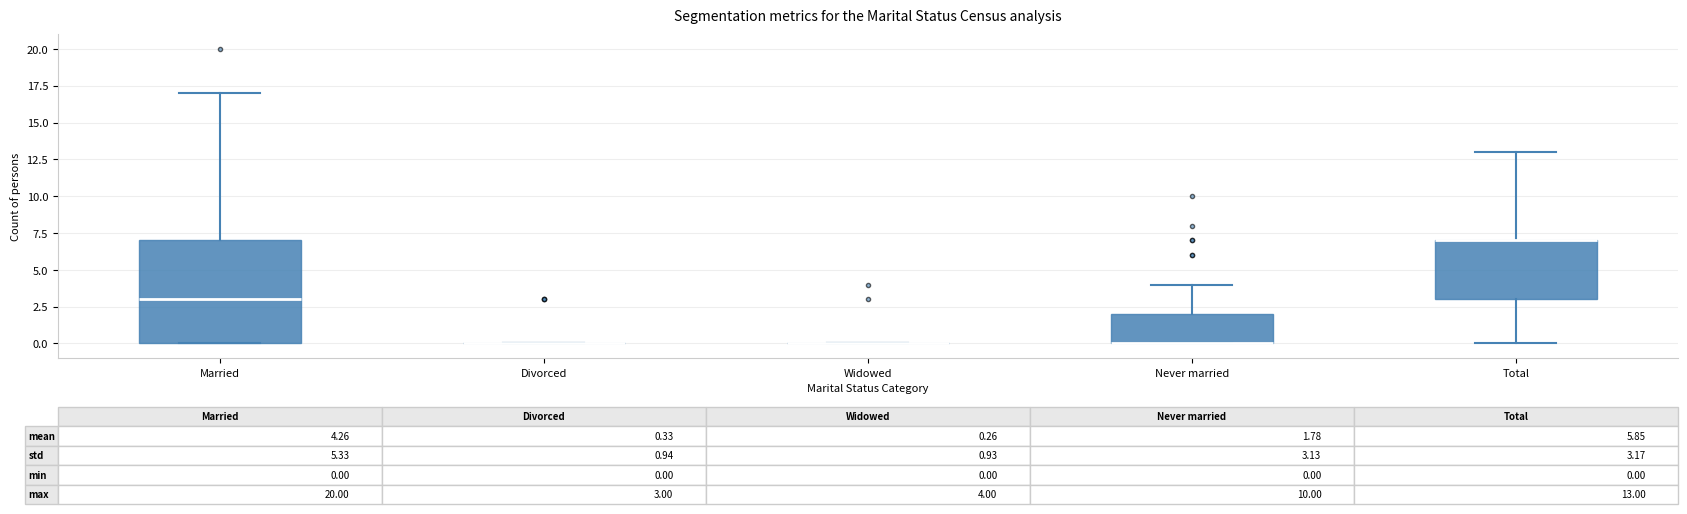

Which box is the tallest, from its lower edge to its upper edge?

Married